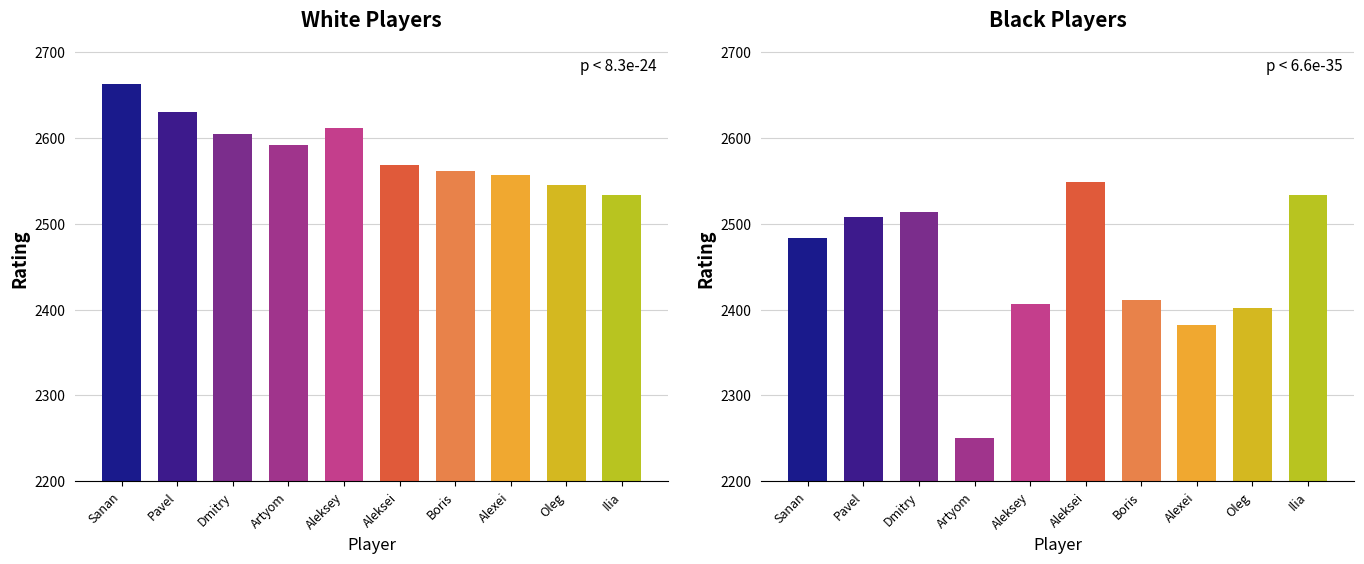

Between Iljiushenok Ilia and Ponkratov Pavel, which is larger?

Ponkratov Pavel